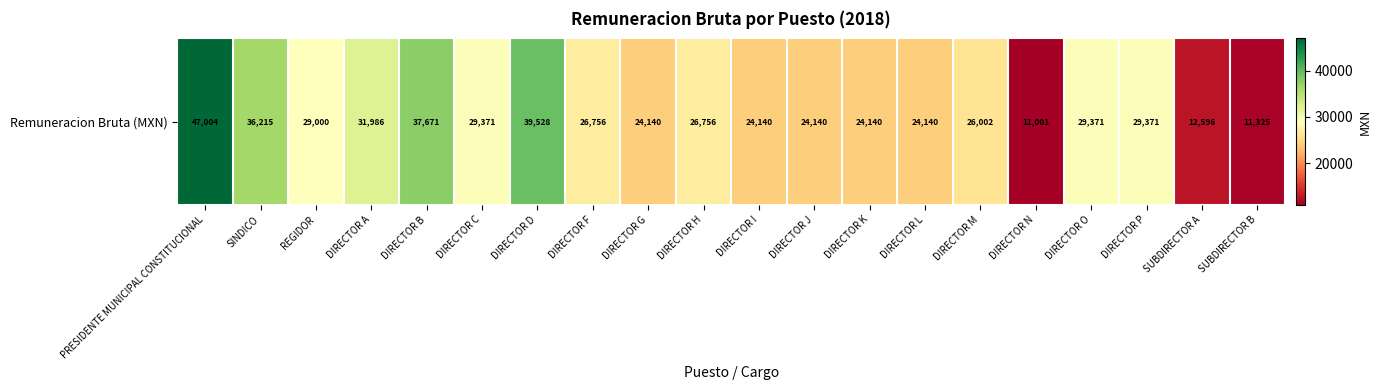

Reading left to right, transcribe all the data shown in this chart.

PRESIDENTE MUNICIPAL CONSTITUCIONAL=47003.8	SINDICO=36214.6	REGIDOR=29000.0	DIRECTOR A=31985.6	DIRECTOR B=37670.5	DIRECTOR C=29370.6	DIRECTOR D=39527.7	DIRECTOR F=26755.5	DIRECTOR G=24140.4	DIRECTOR H=26755.5	DIRECTOR I=24140.4	DIRECTOR J=24140.4	DIRECTOR K=24140.4	DIRECTOR L=24140.4	DIRECTOR M=26001.5	DIRECTOR N=11000.9	DIRECTOR O=29370.6	DIRECTOR P=29370.6	SUBDIRECTOR A=12596.2	SUBDIRECTOR B=11324.5